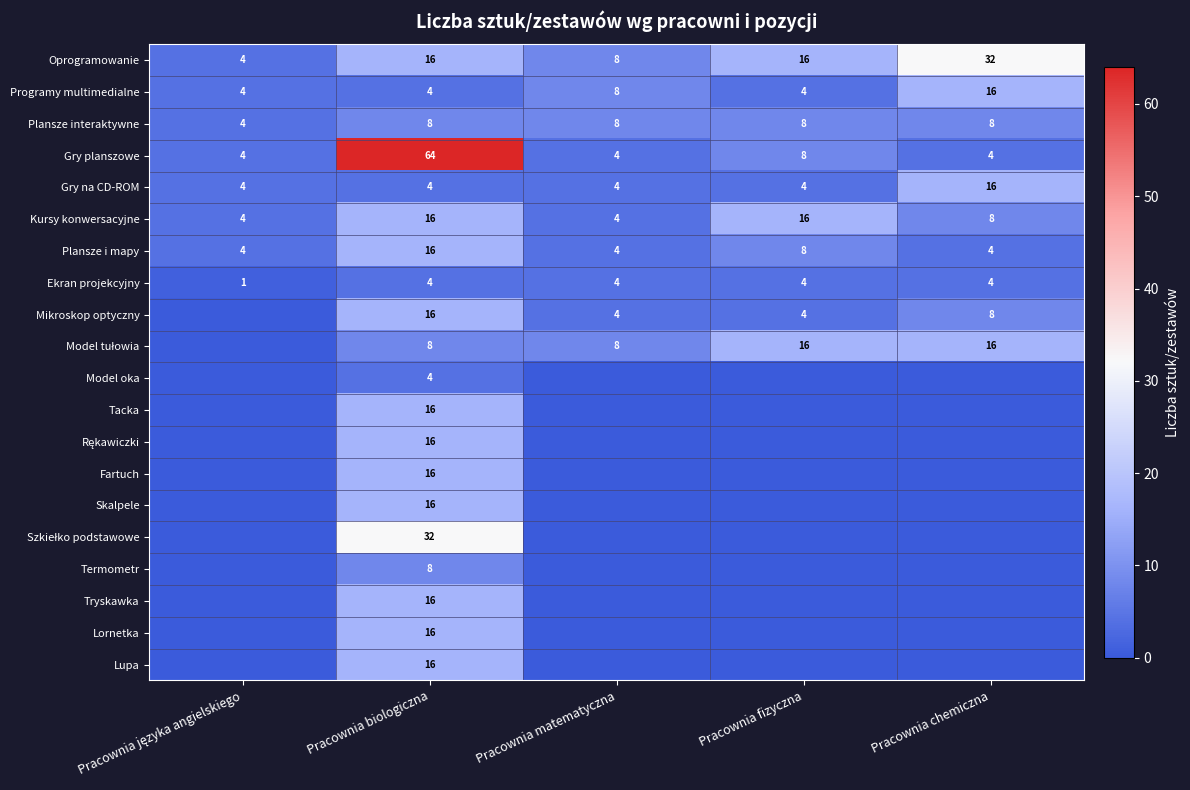

What value does the Kursy konwersacyjne series have at Pracownia fizyczna, to the nearest 10?

20